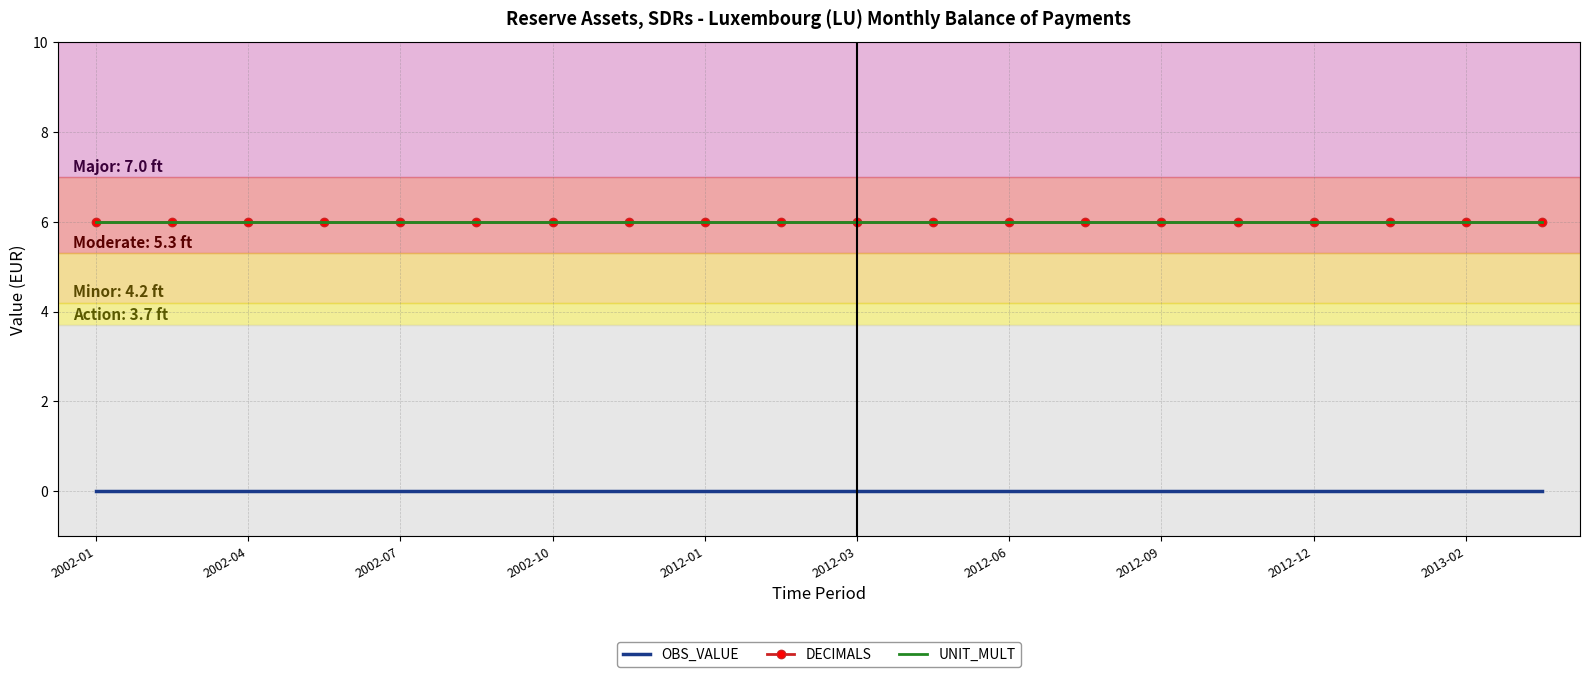

True or false: OBS_VALUE and DECIMALS cross at least once.

False